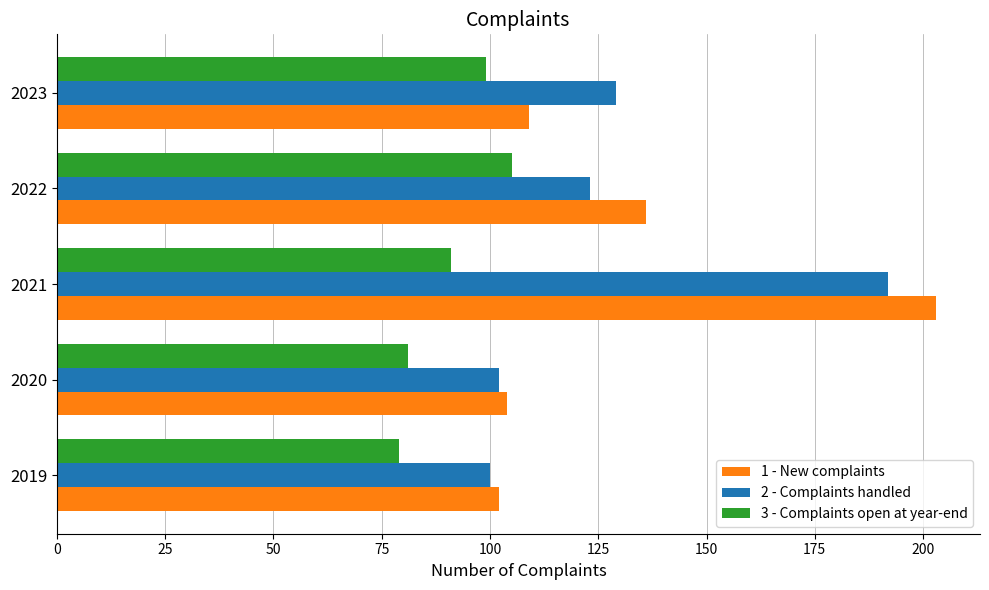

Which series changed the most between 2020 and 2021?

1 - New complaints